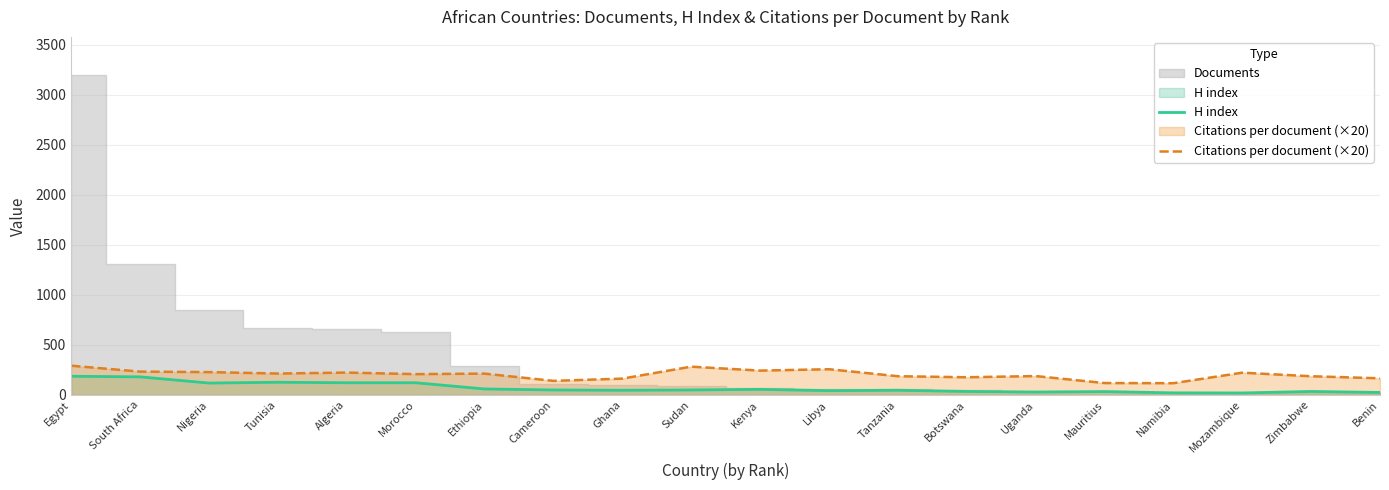

At which category does H index reach its first local peak?

Tunisia